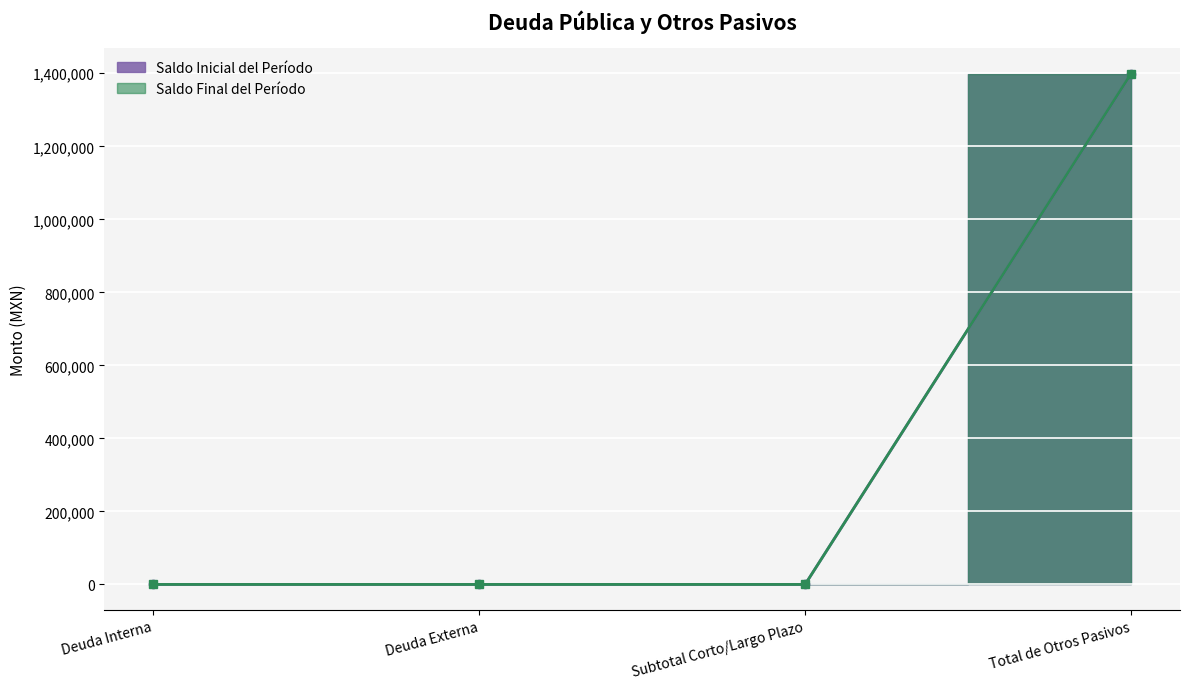

What position from the left is Total de Otros Pasivos?

4